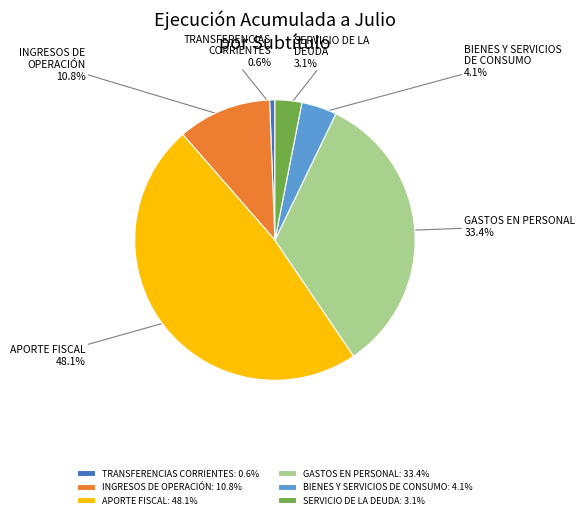

To the nearest percent, what percentage of the pie is APORTE FISCAL?

48%